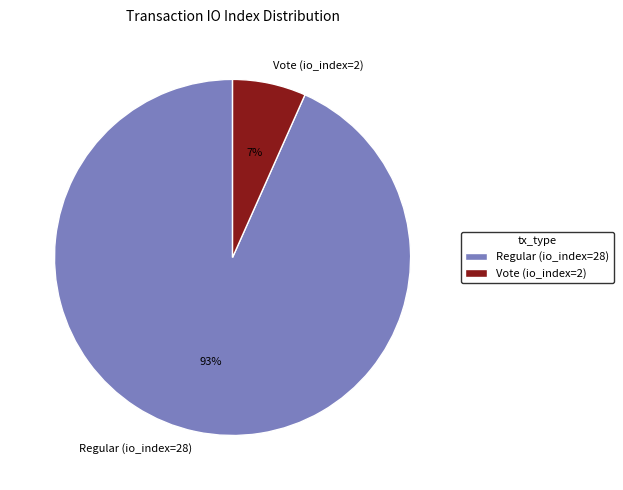

To the nearest percent, what portion does Vote (io_index=2) represent?

7%